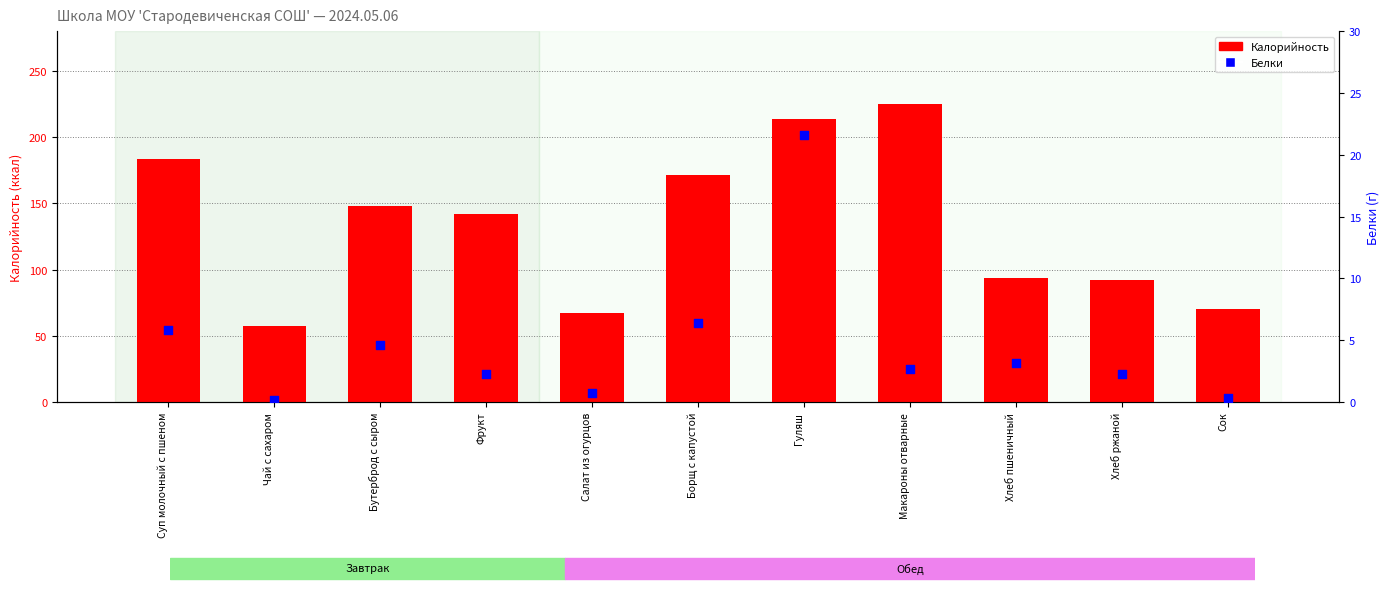

Which series contains the lowest Y value?

Белки